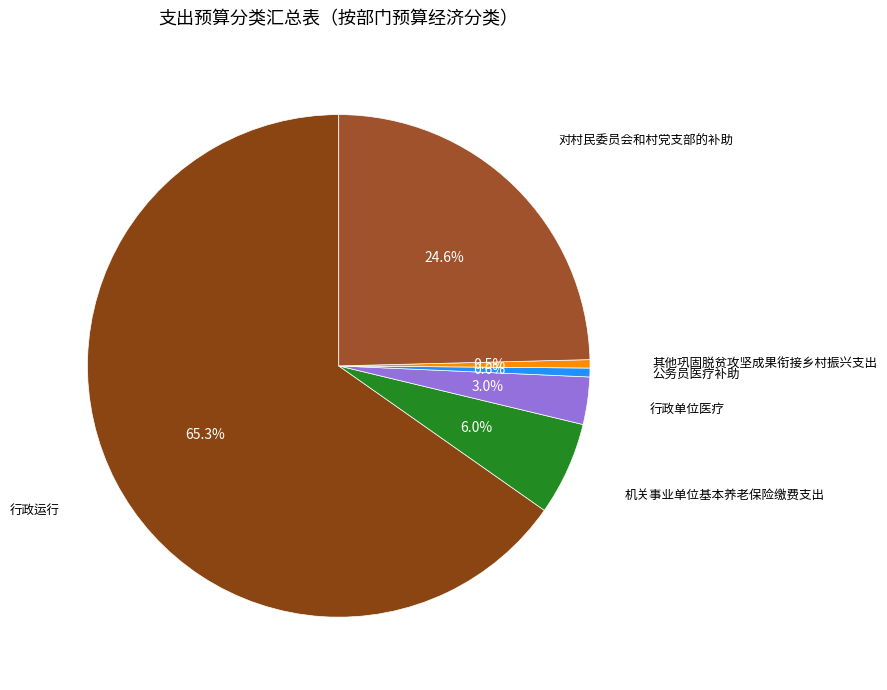

To the nearest percent, what is the difference between the largest and smallest slice percentages?

65%